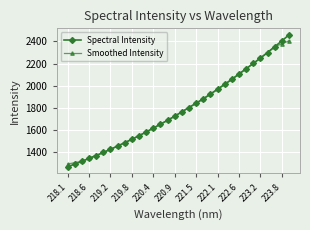

How many lines are shown in the chart?

2